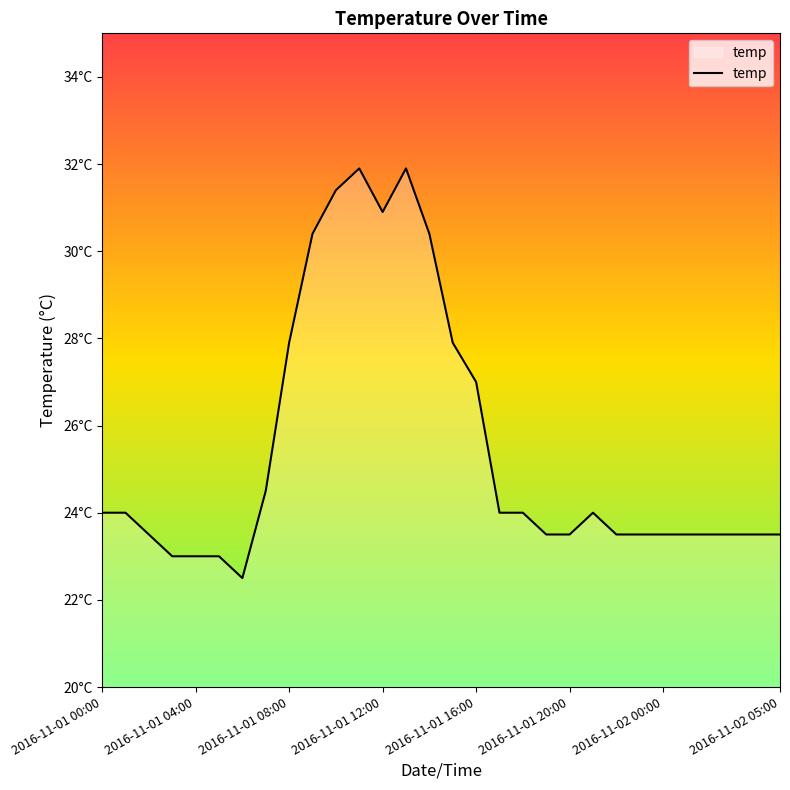

How many points are lower than both their immediate neighbors (excluding endpoints)?

2